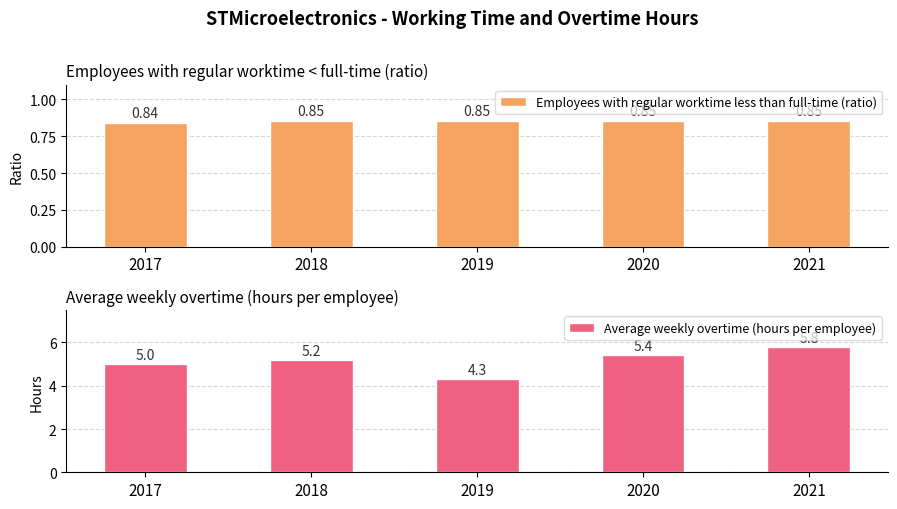

What is the average value of the Average weekly overtime (hours per employee) series?

5.1